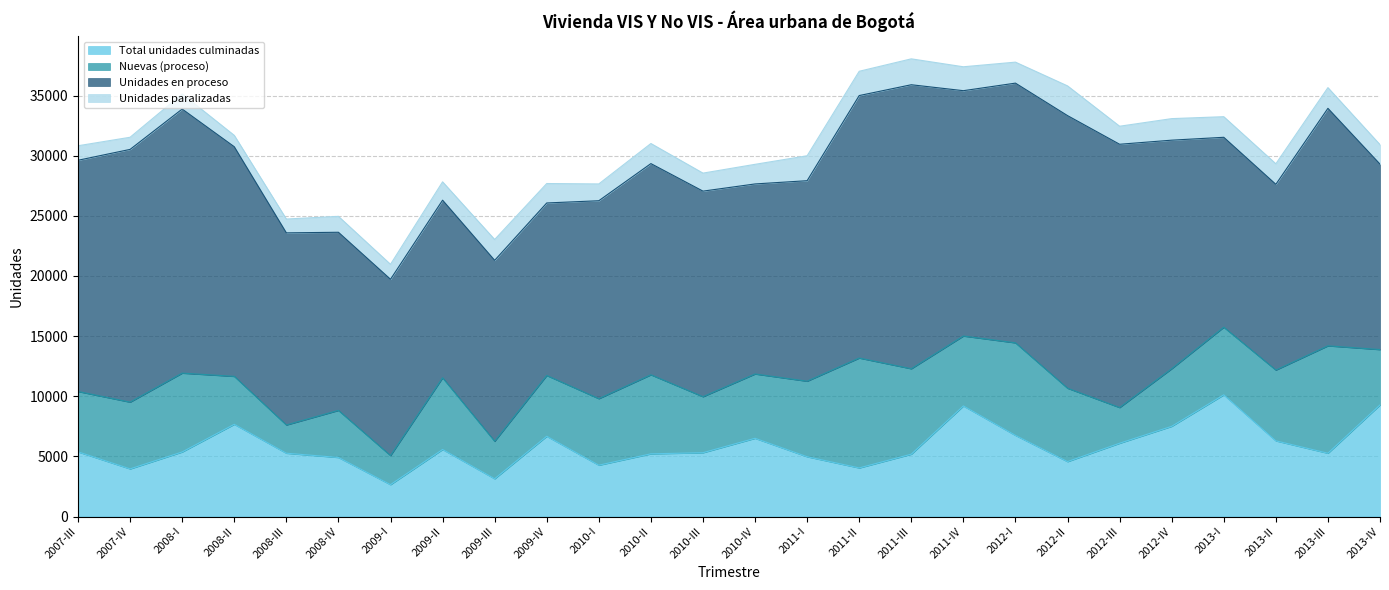

The value of Nuevas (proceso) at 2009-III is 3118. True or false?

True